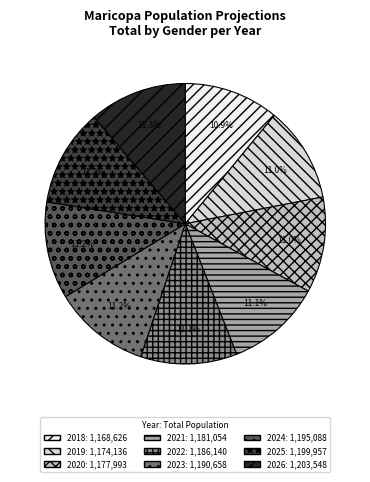

What is the ratio of the value at 2019 to the value at 2018?

1.0